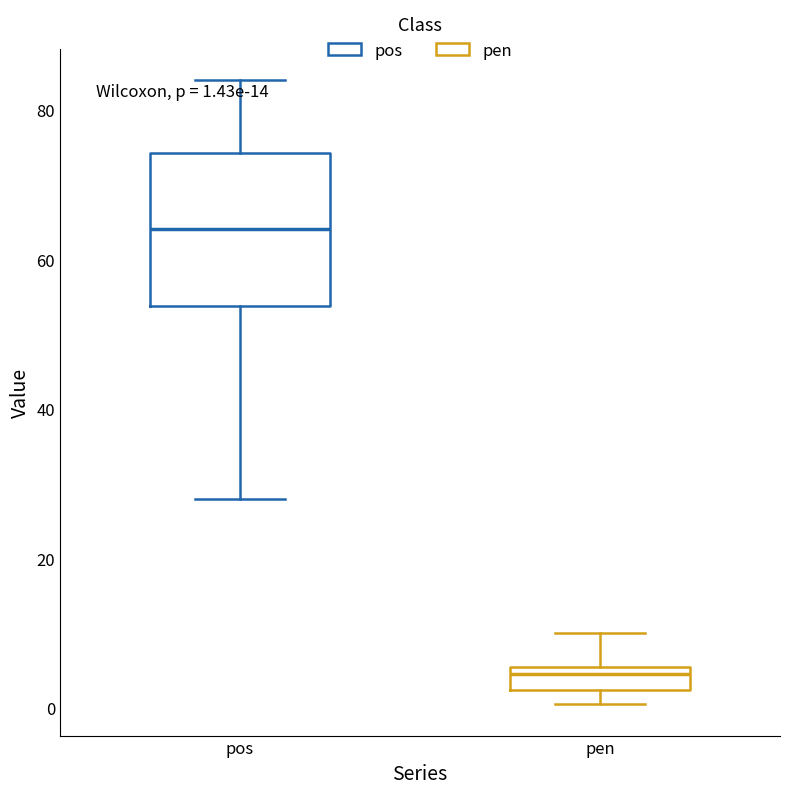

Which box's median line is the highest?

pos